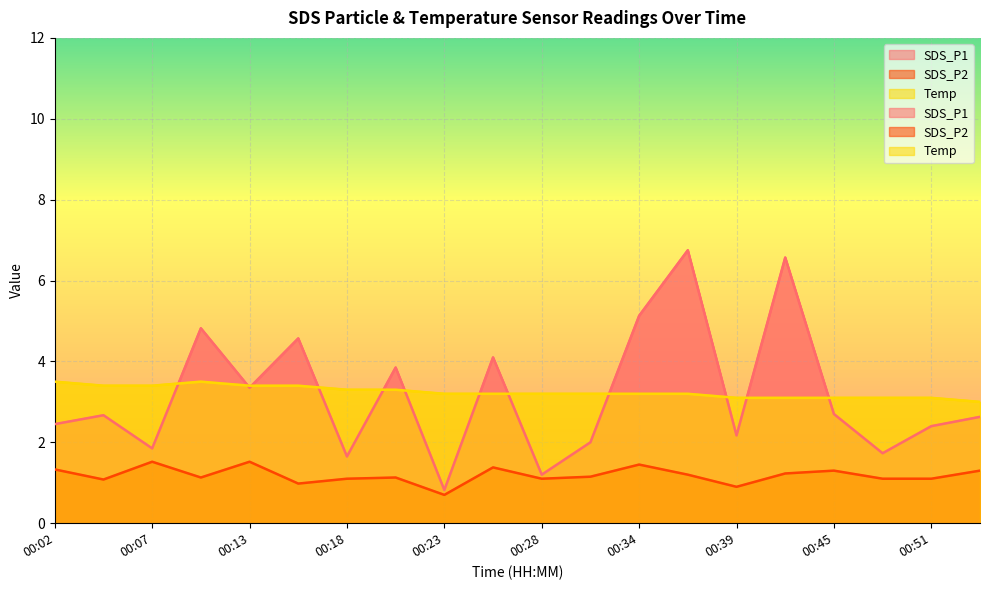

How many values in the SDS_P2 series exceed 1?

17